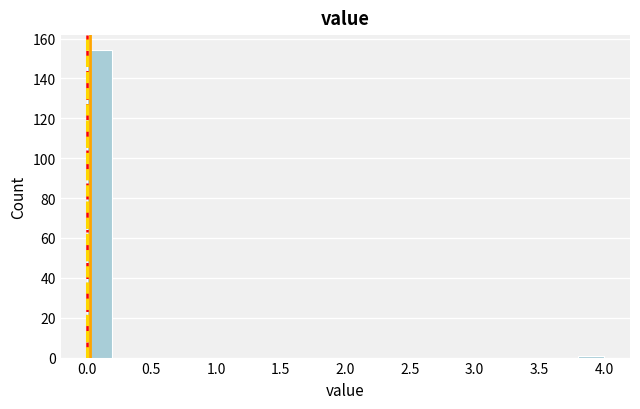

How tall is the bar that spans 0.0 to 0.2 on the x-axis? The values are not printed on the chart, so give them approximately, as read against the axis.

154